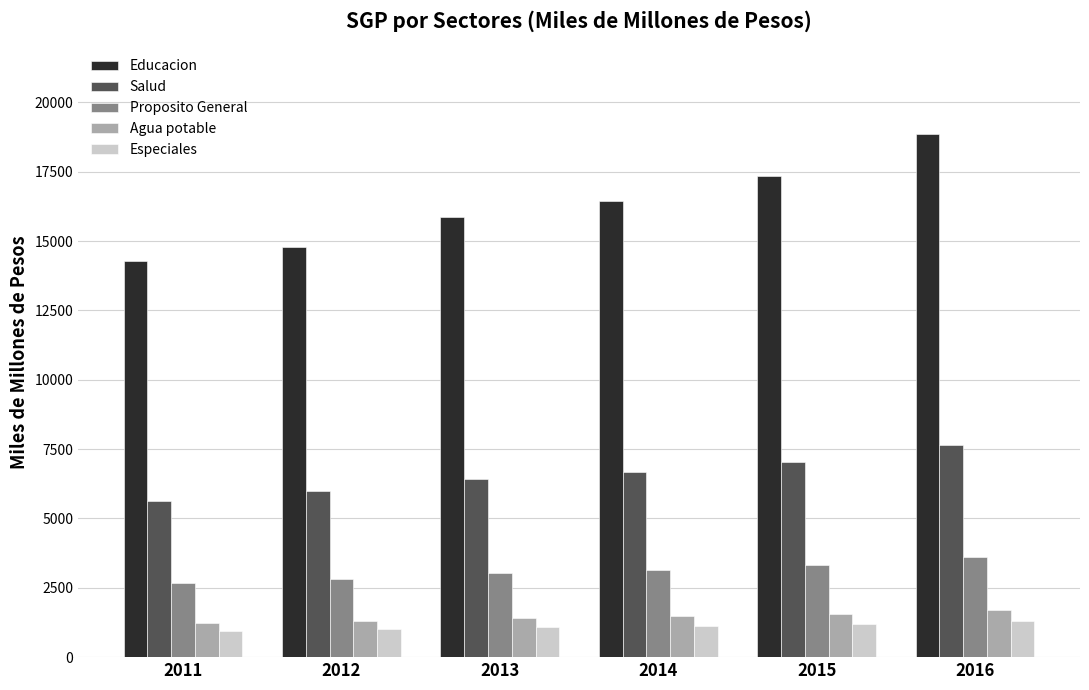

At which category is the sum across all series the highest?

2016